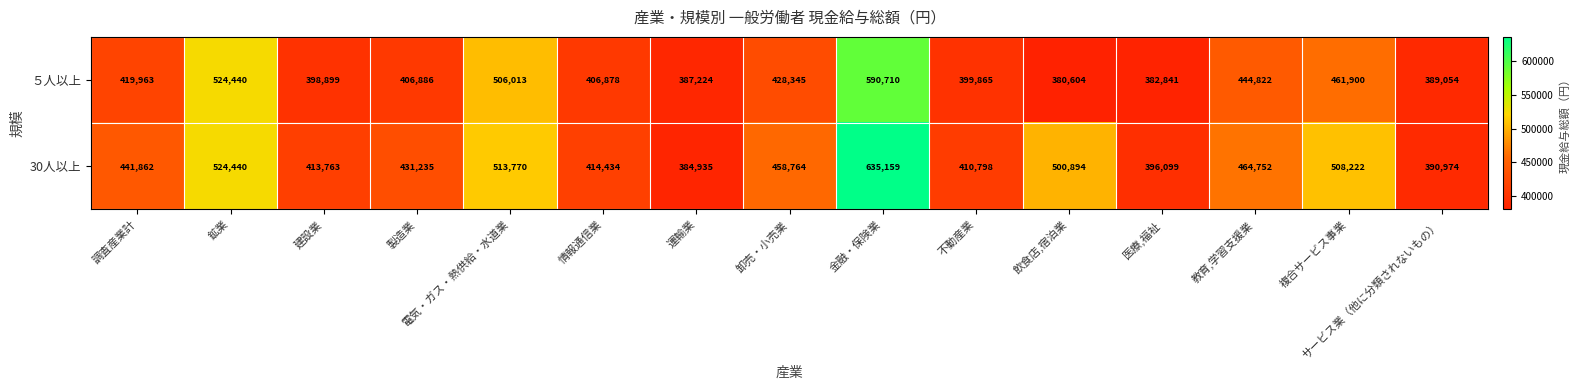

What is the minimum value shown in the chart?

380604